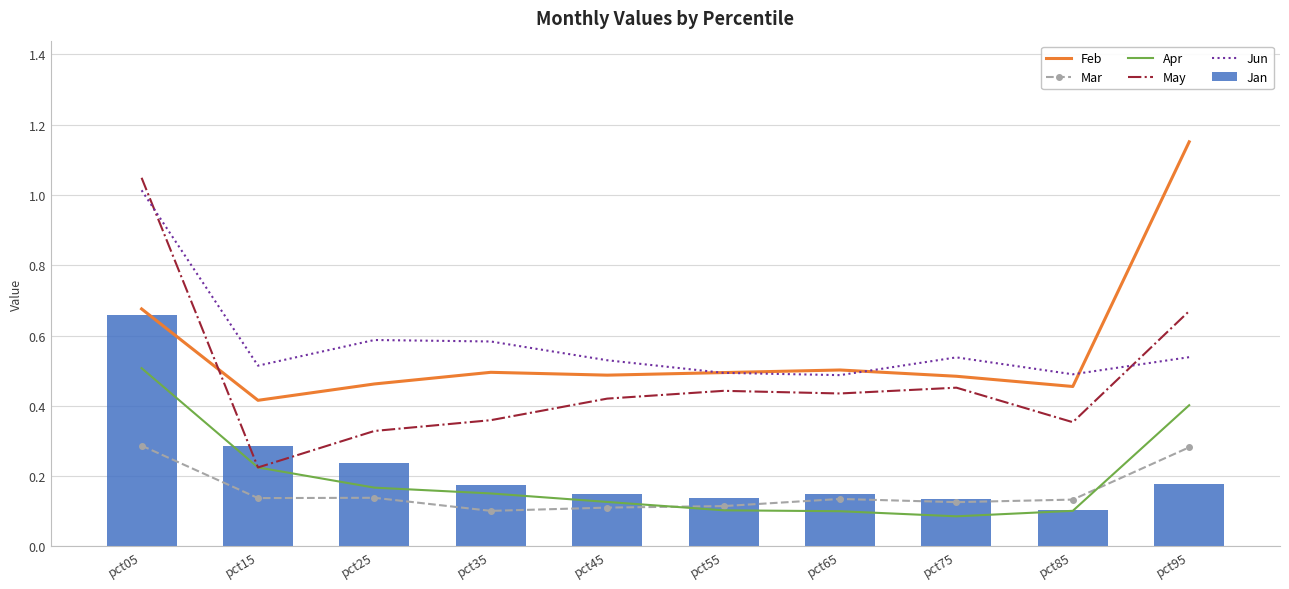

Read the Jan value at pct05.

0.7